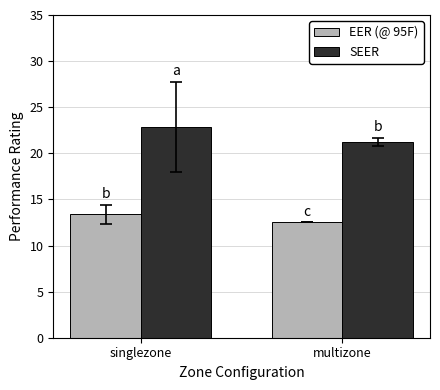

How many bars are there in total?

4